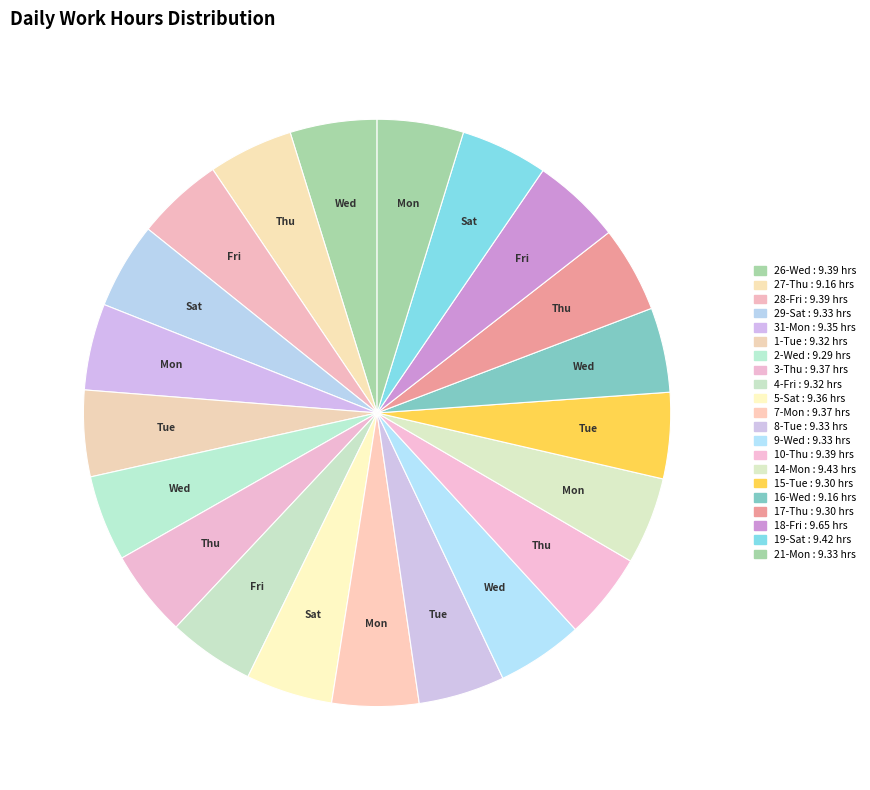

Does any single category account for the majority?

No